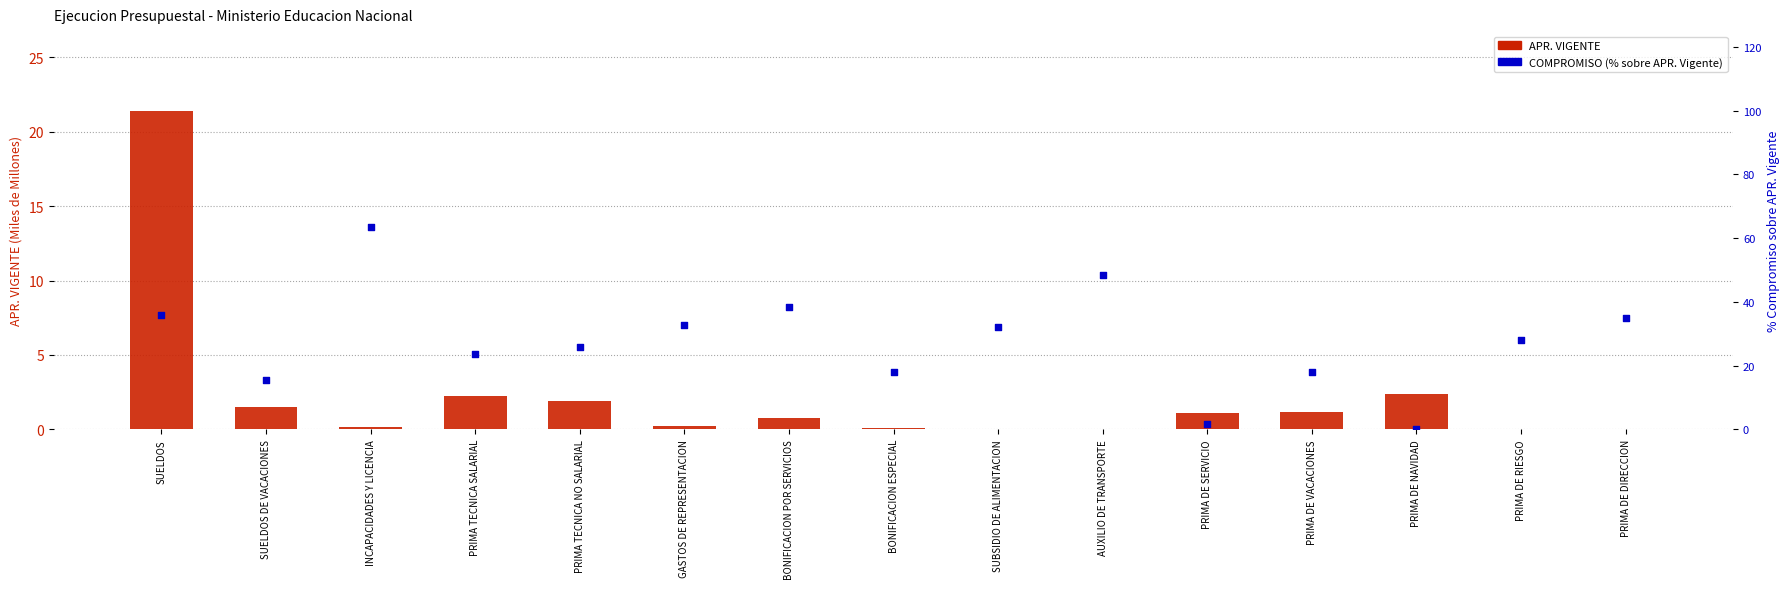

At which category is the sum across all series the highest?

INCAPACIDADES Y LICENCIA